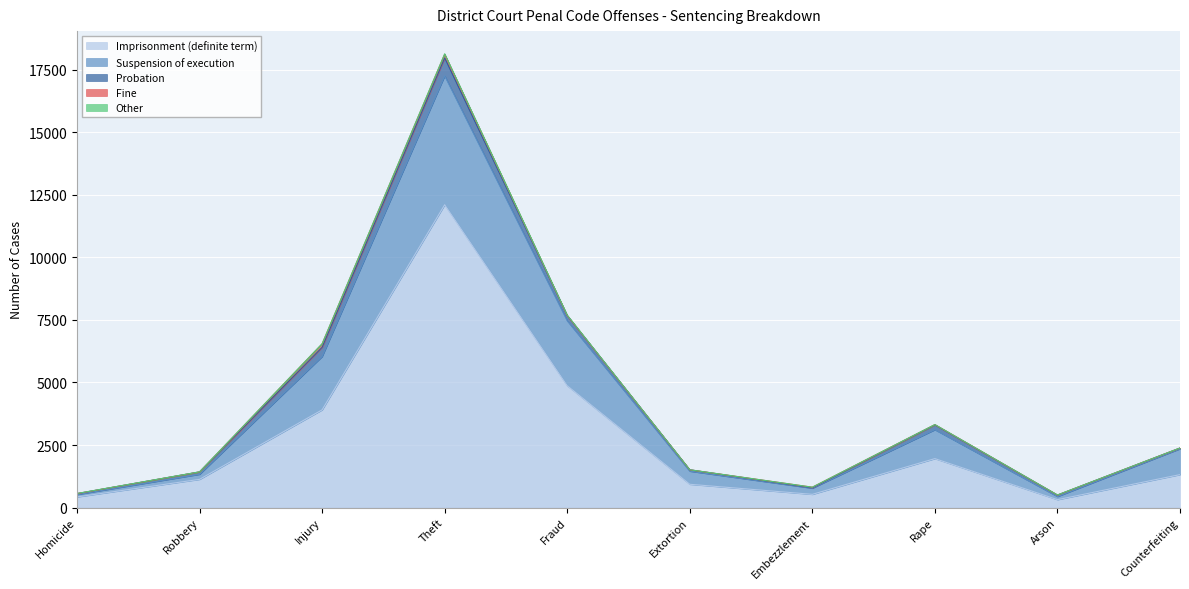

What is the total value across all series at Theft?

18129